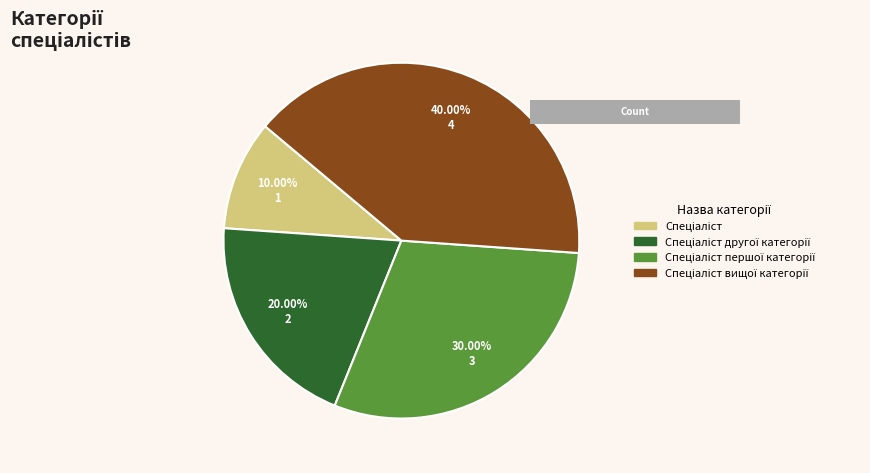

The Спеціаліст першої категорії slice represents 43% of the pie. True or false?

False